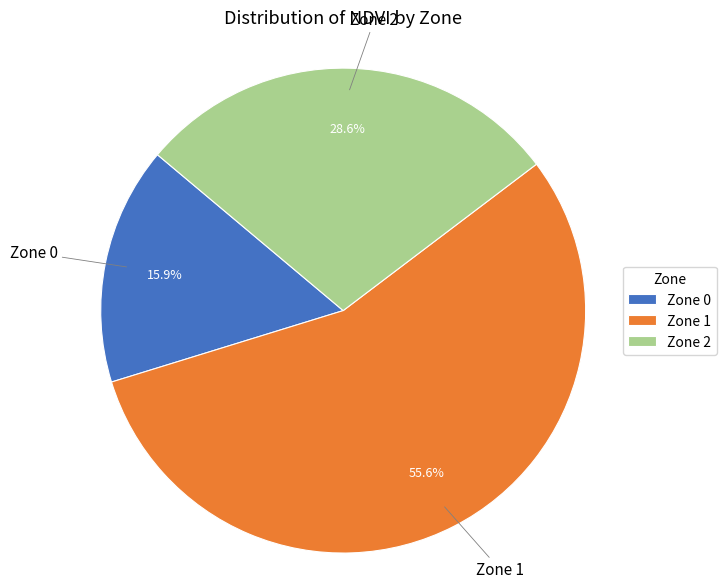

Approximately how many times larger is the value at Zone 2 compared to Zone 1?

0.5